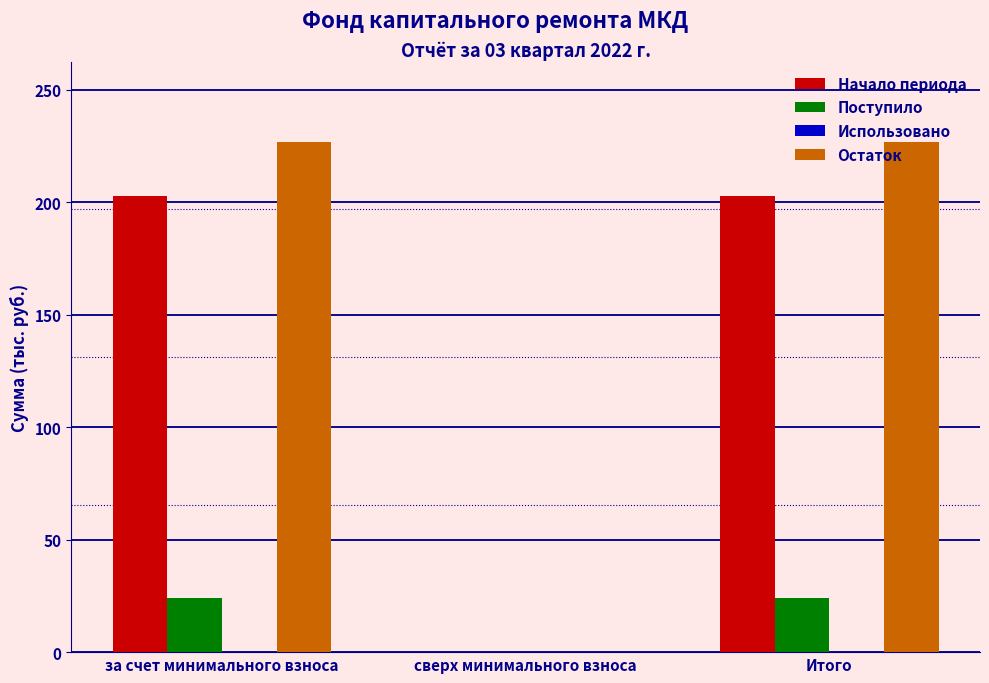

Between за счет минимального взноса and сверх минимального взноса, which series saw the biggest shift?

Остаток